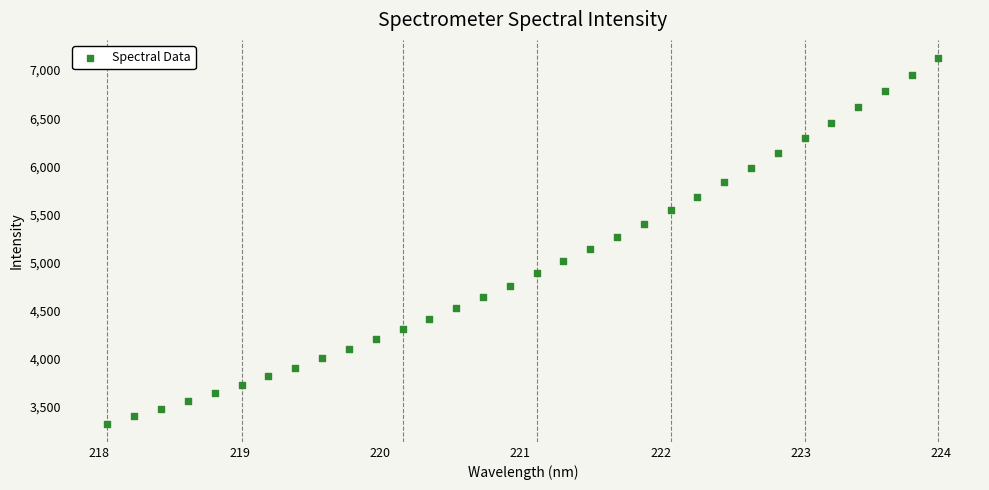

What is the range of X values (max minus min)?

5.9